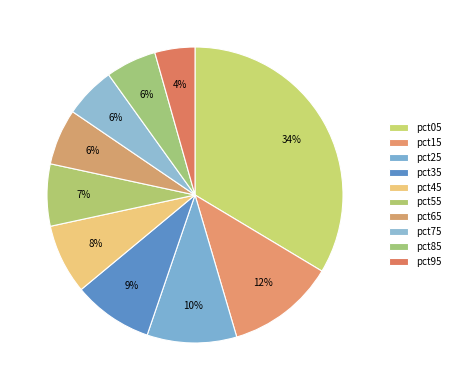

Count the number of slices in the pie.

10